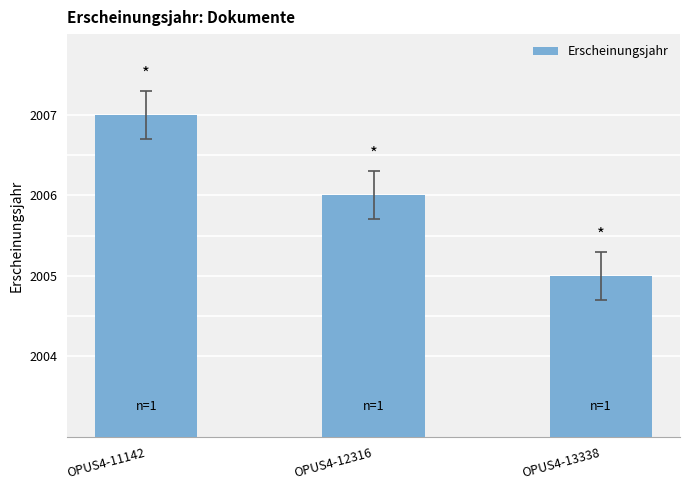

True or false: the data shows 2006 at OPUS4-12316.

True